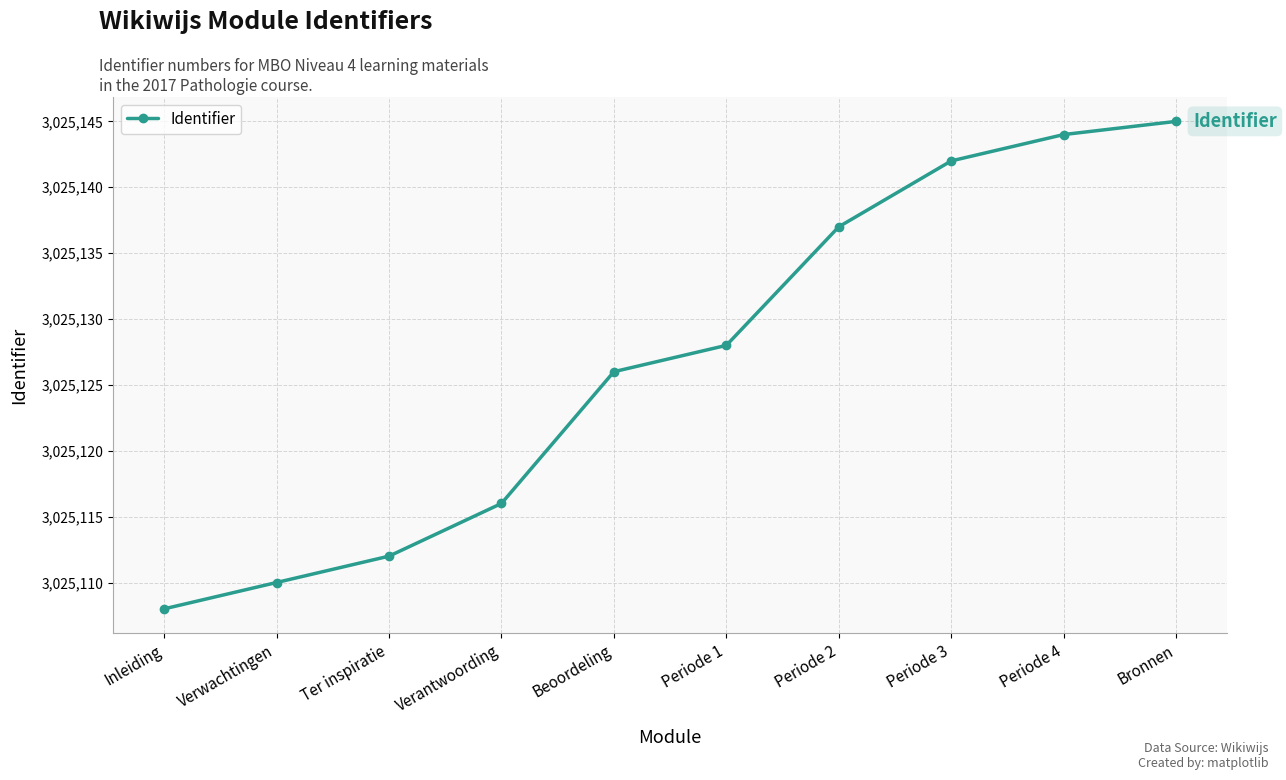

How many values are below 3025128?

5